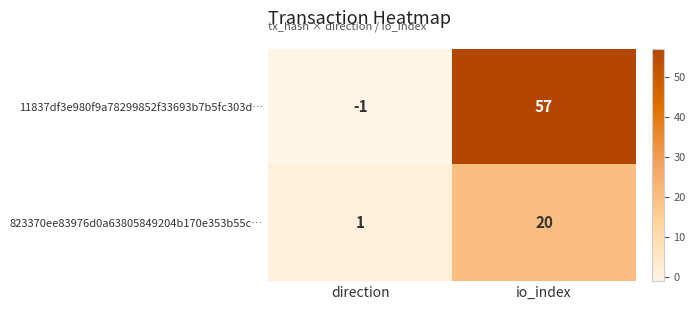

Rank the series by their average value, from highest to lowest.

11837df3e980f9a78299852f33693b7b5fc303d…, 823370ee83976d0a63805849204b170e353b55c…